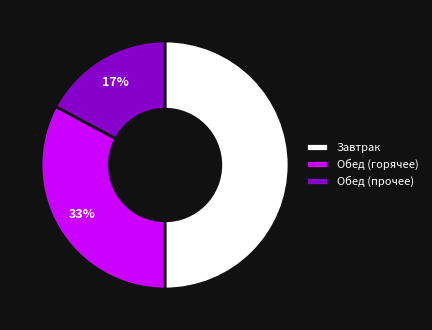

Is it true that Обед (прочее) is 17% of the pie?

True